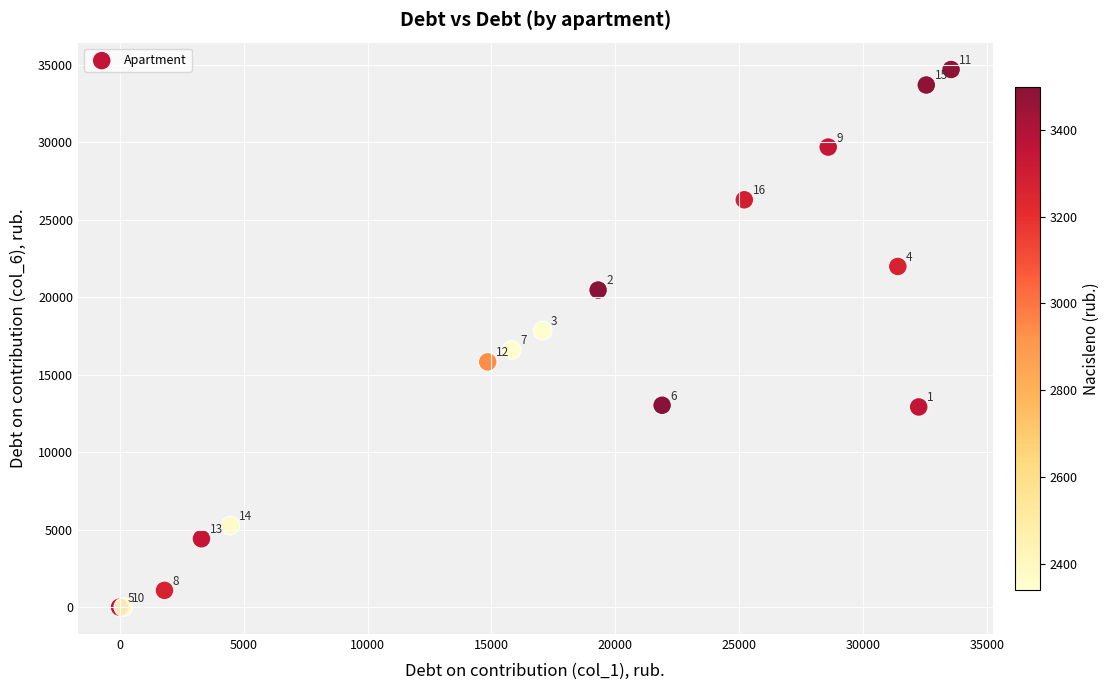

What Y value in the scatter plot is closest to 17348?

17843.1